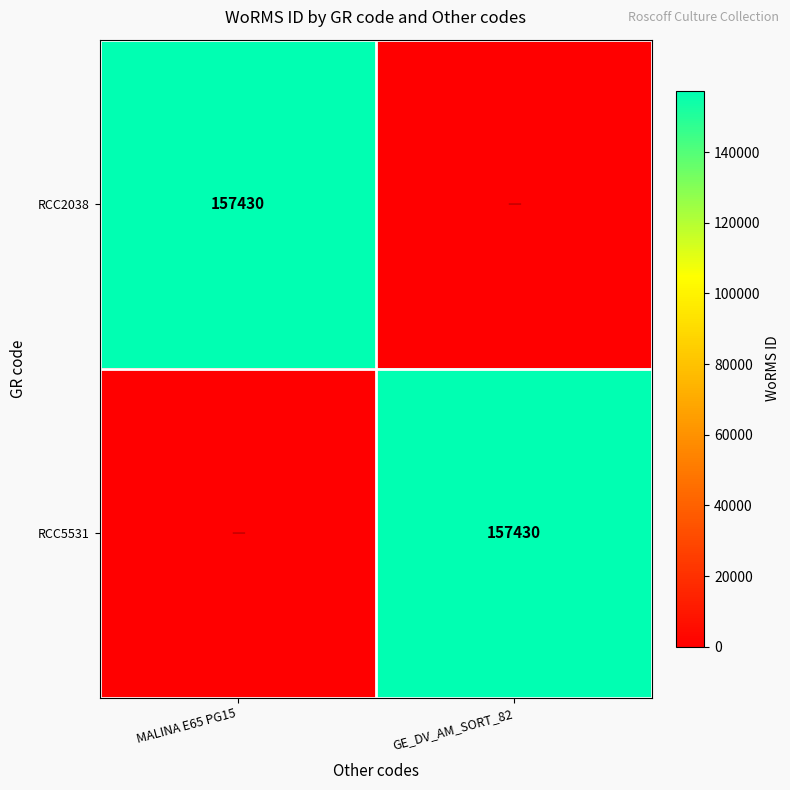

Is it true that RCC5531 equals 57073 at GE_DV_AM_SORT_82?

False